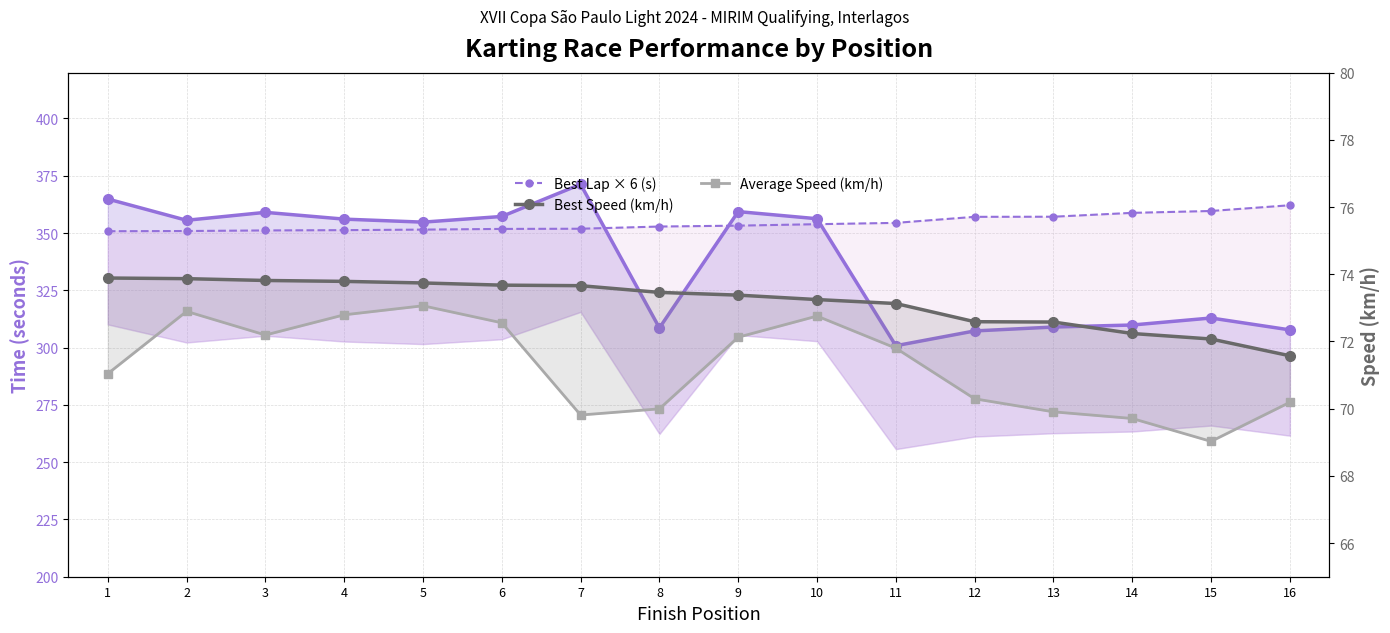

True or false: Best Speed (km/h) has a value of 25.8 at 10.

False